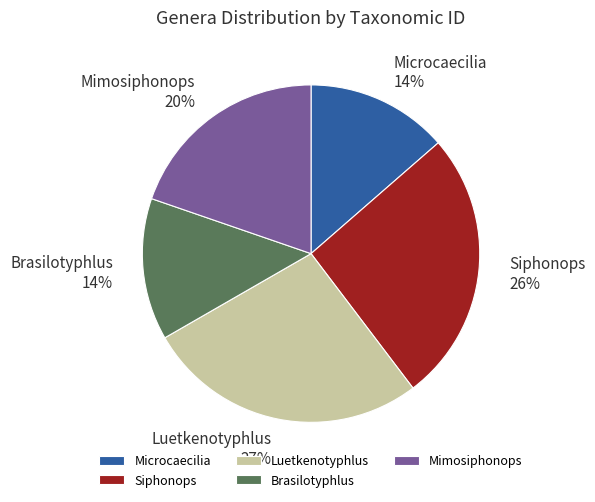

Combined, do Luetkenotyphlus and Microcaecilia account for over 50%?

No